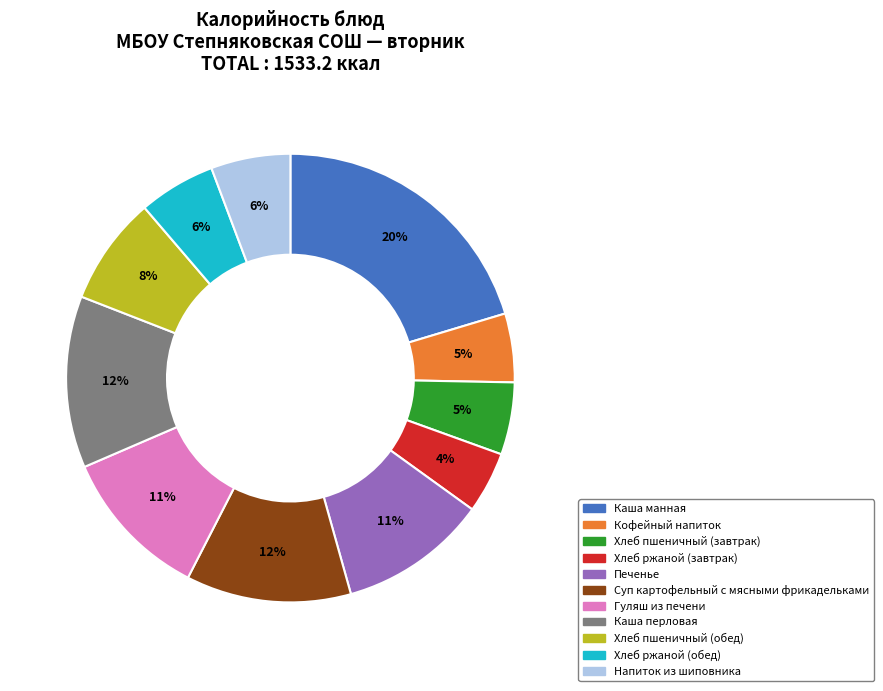

True or false: Каша манная accounts for 20% of the total.

True